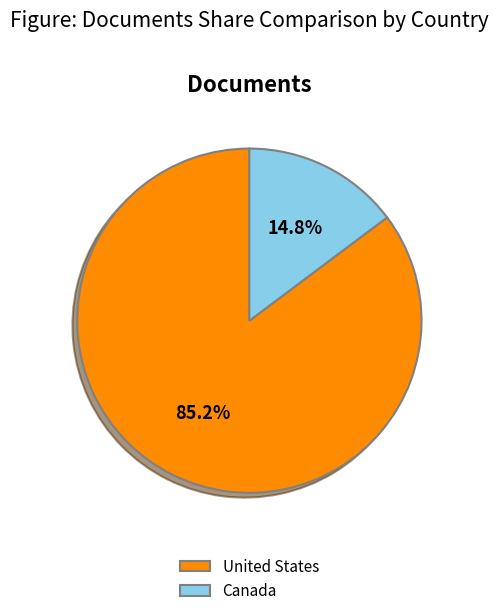

What is the smallest slice in the pie chart?

Canada